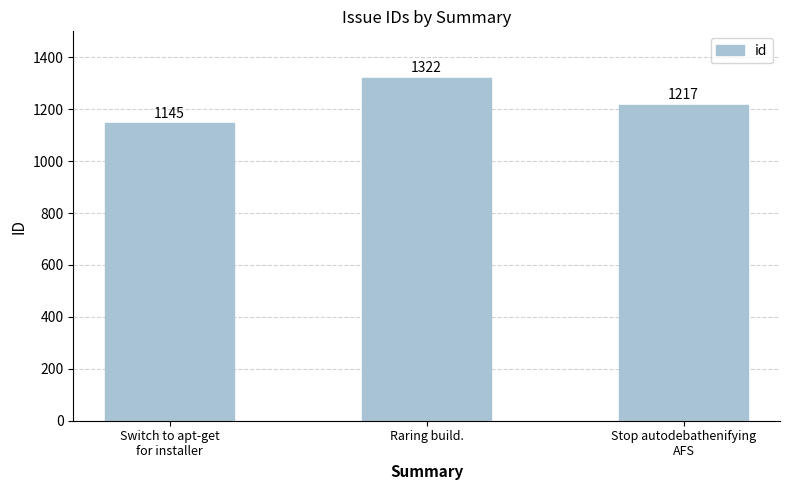

Reading left to right, what are all the values shown in this chart?

1145	1322	1217